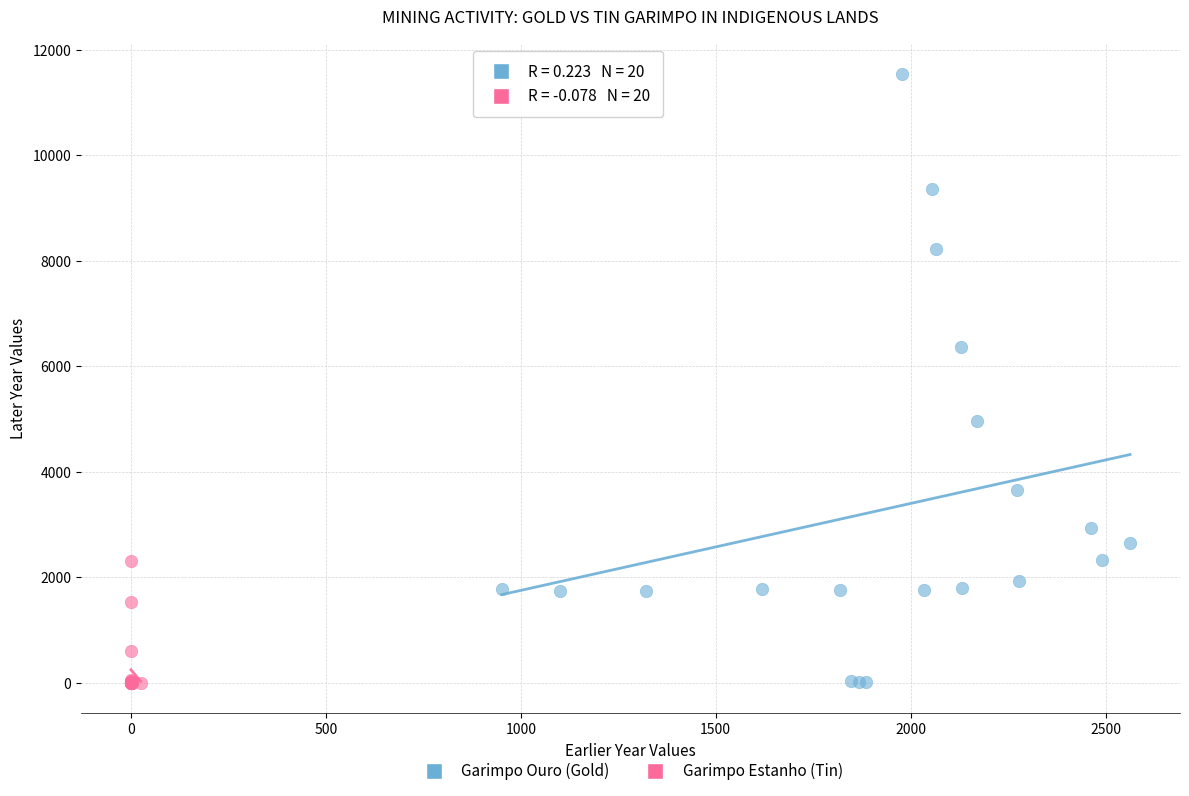

Which series has the widest spread of Y values?

Garimpo Ouro (Gold)